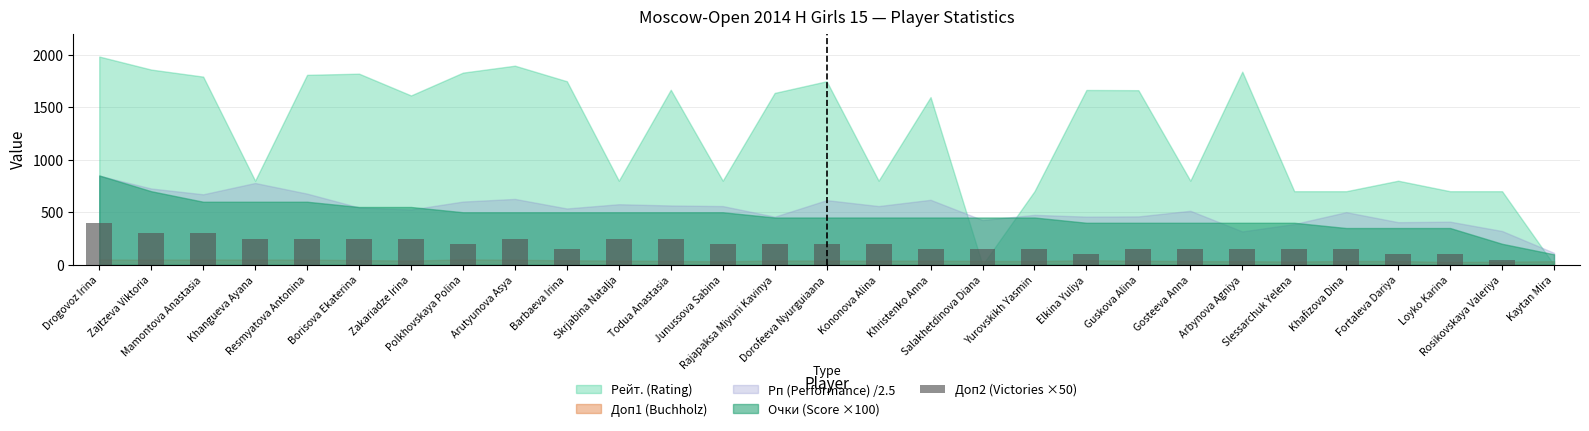

What is the difference between the values at Rajapaksa Miyuni Kavinya and Fortaleva Dariya?

100